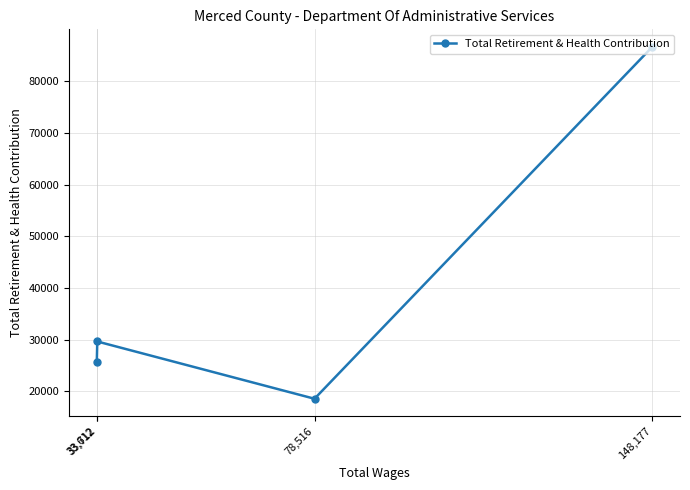

What is the difference between the values at 78,516 and 33,612?

7178